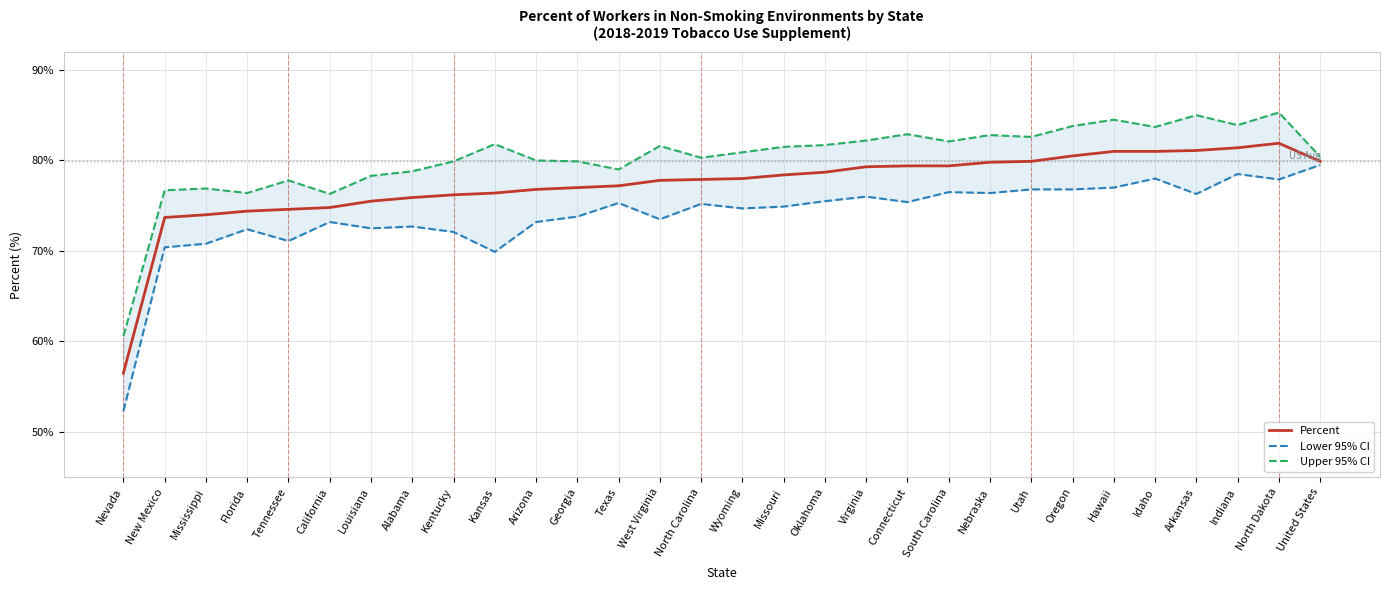

What is the sum of the Lower 95% CI values at Connecticut and Nevada?

127.7